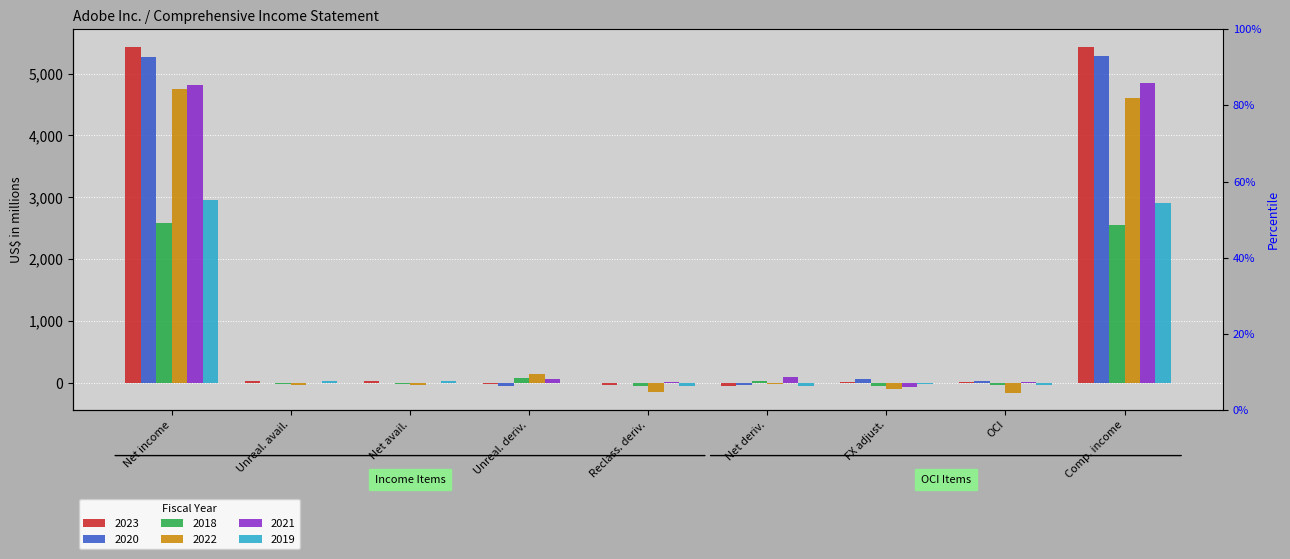

At how many categories does at least one series exceed 3626?

2